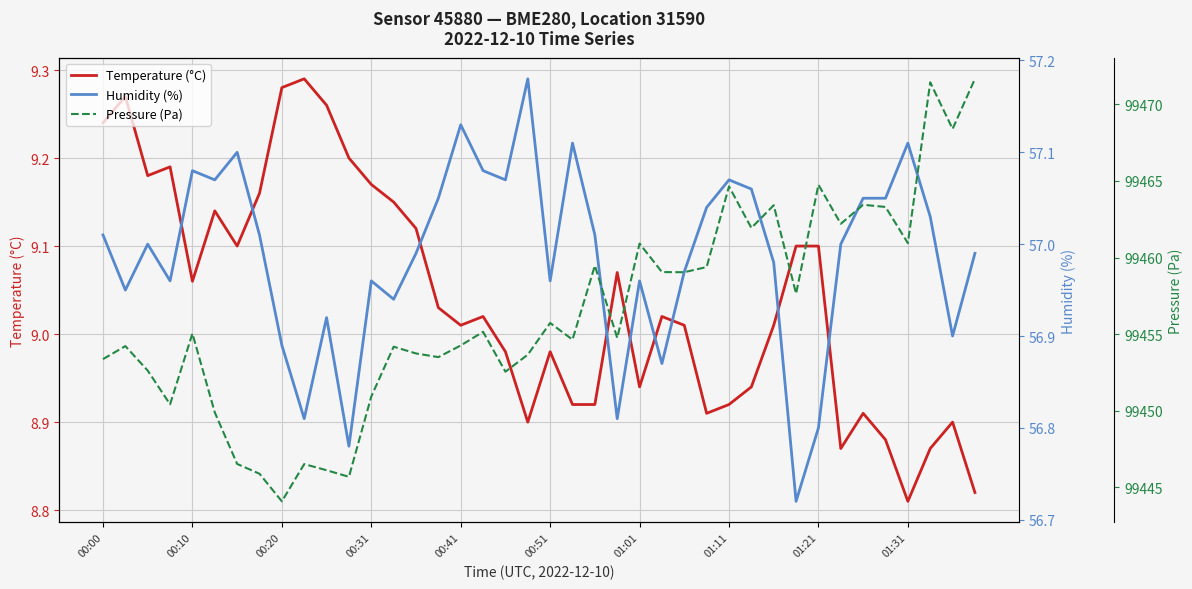

True or false: Temperature (°C) has a value of 9.3 at 10.

True